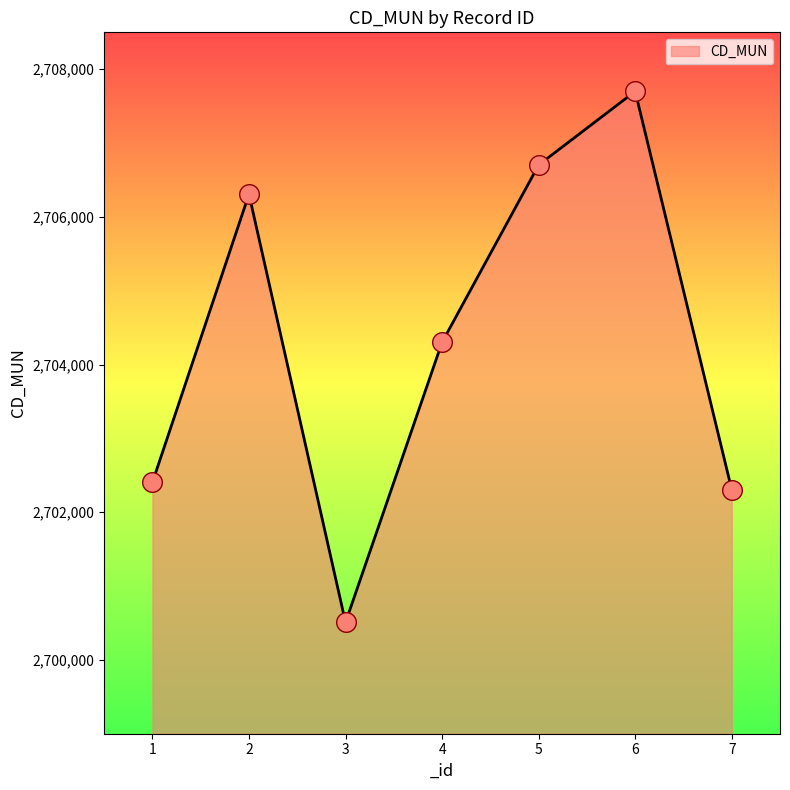

What is the ratio of the value at 7 to the value at 5?

1.0